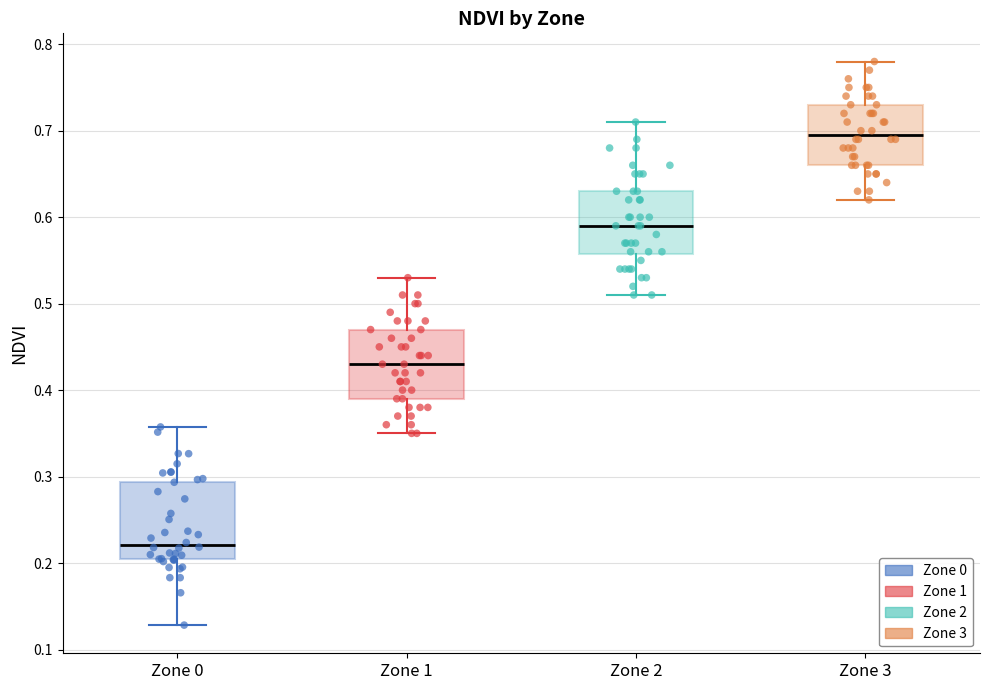

Reading left to right, transcribe this box plot: for each box, give where its median line is, the range the box spans, and where its two whiskers end, as read against the y-axis. The values are not printed on the chart, so give them approximately, as read against the axis.

Zone 0: median 0.22, box 0.20 to 0.29, whiskers 0.13 to 0.36
Zone 1: median 0.43, box 0.39 to 0.47, whiskers 0.35 to 0.53
Zone 2: median 0.59, box 0.56 to 0.63, whiskers 0.51 to 0.71
Zone 3: median 0.70, box 0.66 to 0.73, whiskers 0.62 to 0.78